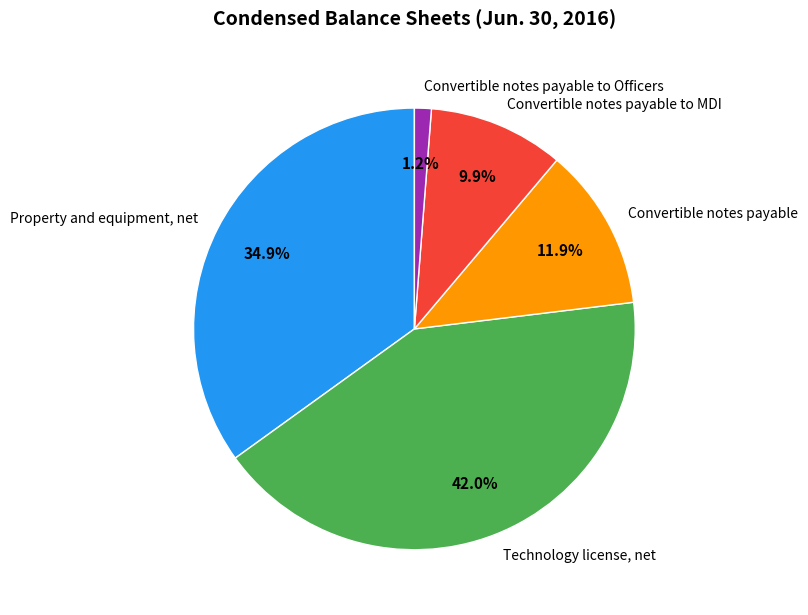

How many slices are in this pie chart?

5